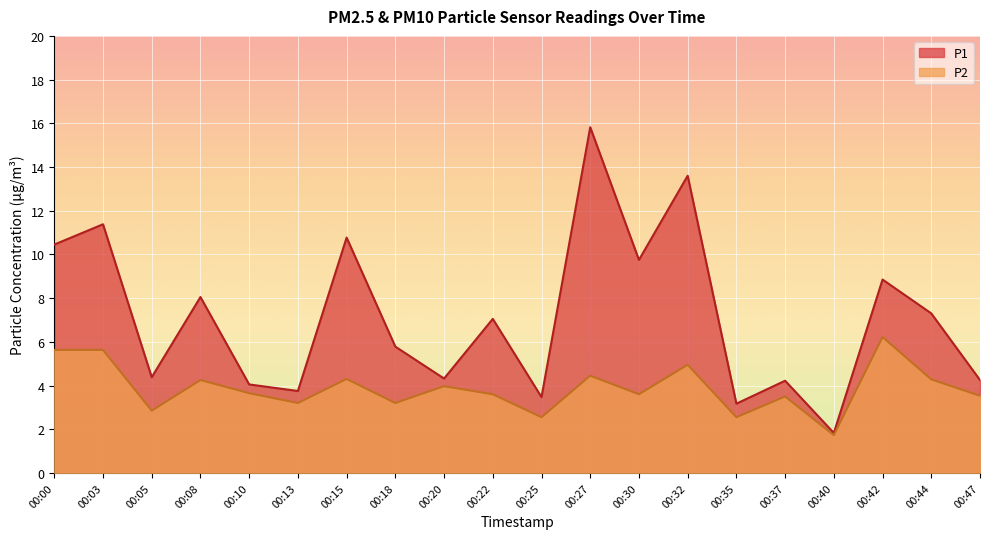

Count the number of categories in the chart.

20